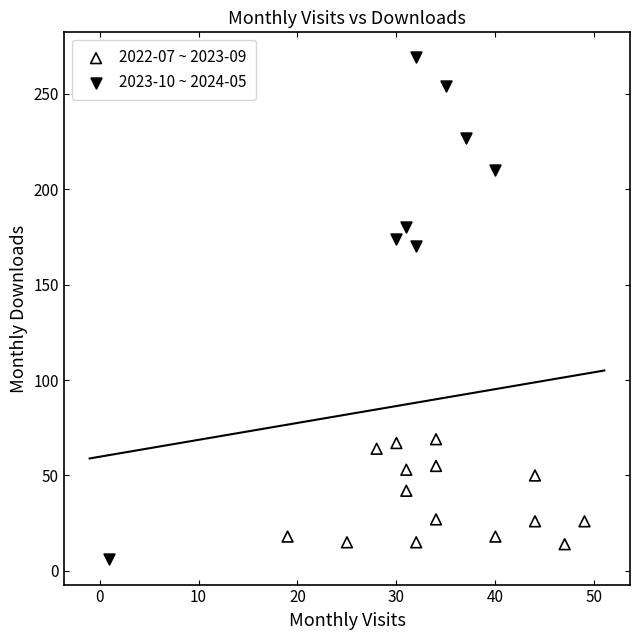

Which series has the widest spread of Y values?

2023-10 ~ 2024-05